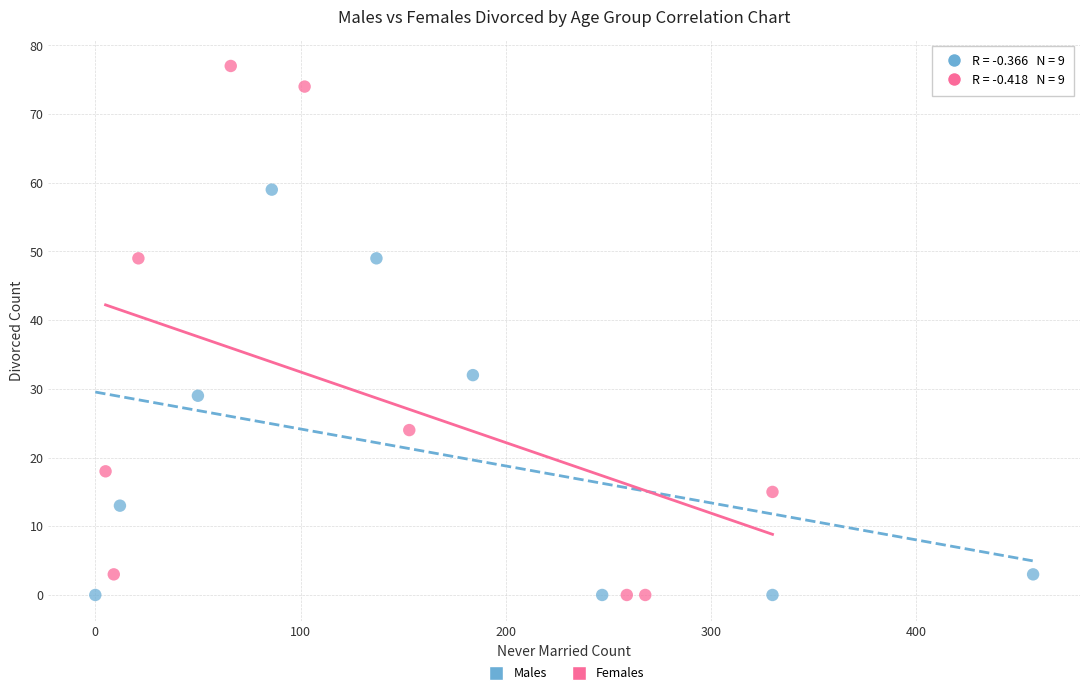

Which series has the largest Y range (max minus min)?

Females